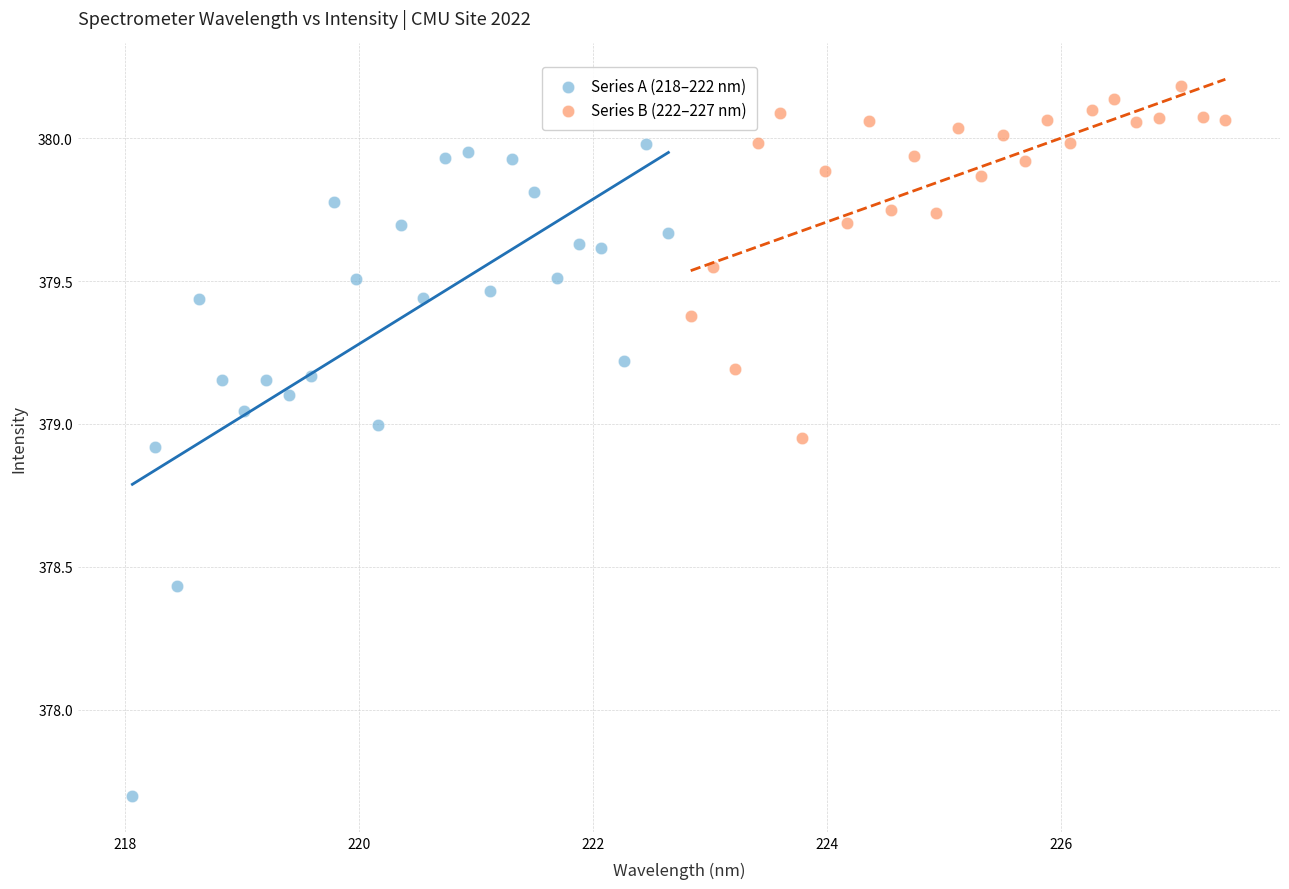

Which series has the widest spread of Y values?

Series A (218–222 nm)